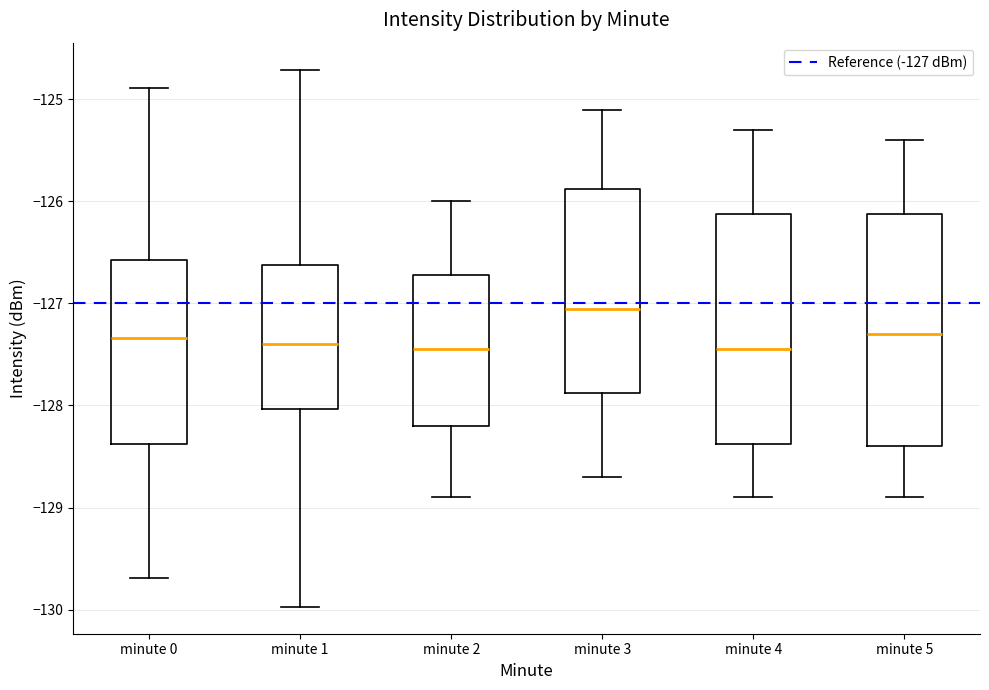

Reading left to right, transcribe this box plot: for each box, give where its median line is, the range the box spans, and where its two whiskers end, as read against the y-axis. The values are not printed on the chart, so give them approximately, as read against the axis.

minute 0: median -127.3, box -128.4 to -126.6, whiskers -129.7 to -124.9
minute 1: median -127.4, box -128.0 to -126.6, whiskers -130.0 to -124.7
minute 2: median -127.4, box -128.2 to -126.7, whiskers -128.9 to -126.0
minute 3: median -127.0, box -127.9 to -125.9, whiskers -128.7 to -125.1
minute 4: median -127.4, box -128.4 to -126.1, whiskers -128.9 to -125.3
minute 5: median -127.3, box -128.4 to -126.1, whiskers -128.9 to -125.4